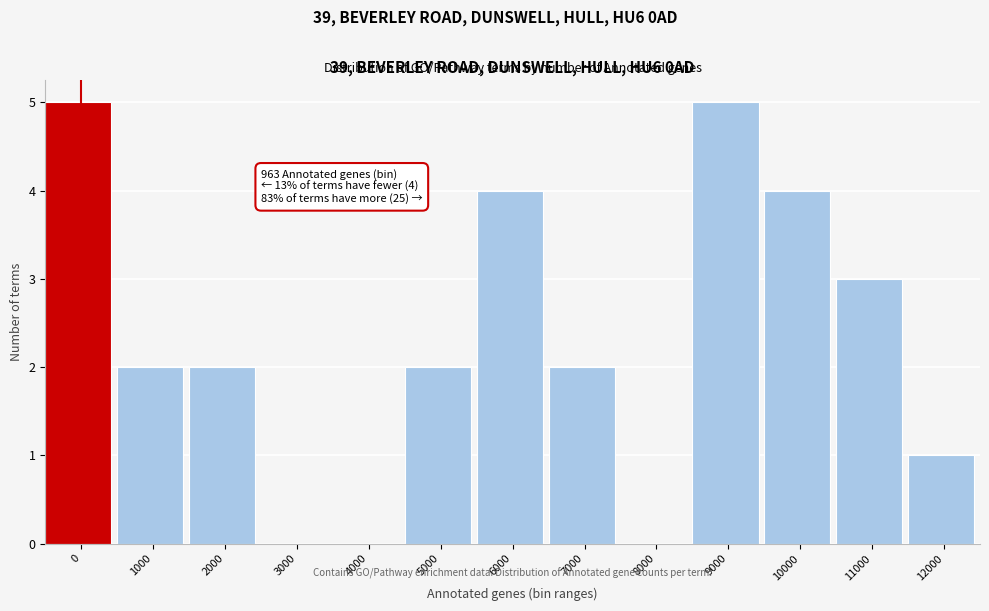

Reading left to right, extract all data points from this chart.

0=5	1000=2	2000=2	3000=0	4000=0	5000=2	6000=4	7000=2	8000=0	9000=5	10000=4	11000=3	12000=1